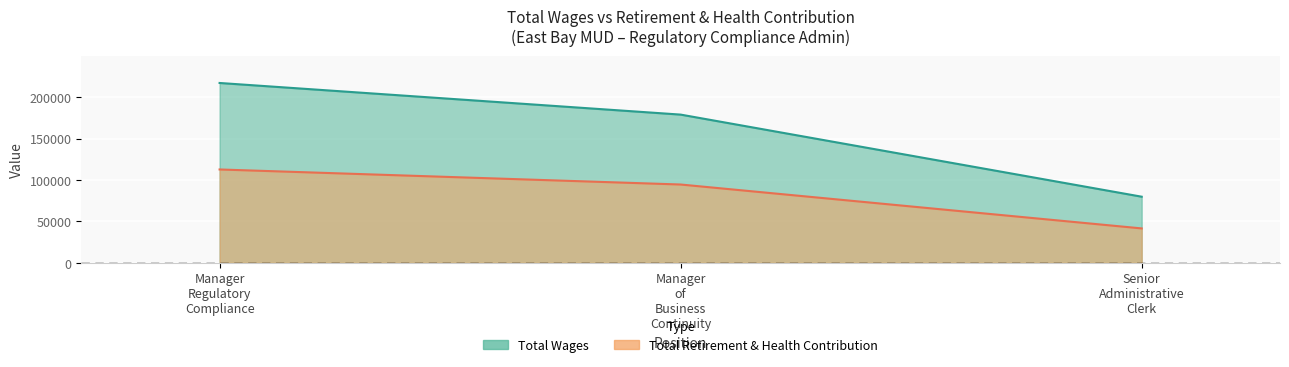

How many values in the Total Retirement & Health Contribution series are below 94577?

1